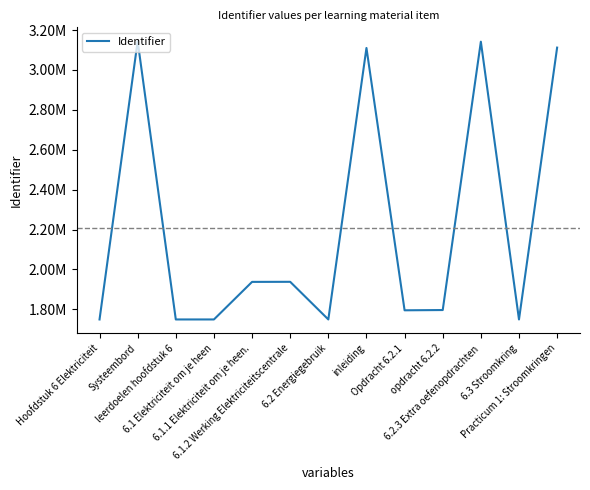

Where is the first local maximum?

Systeembord